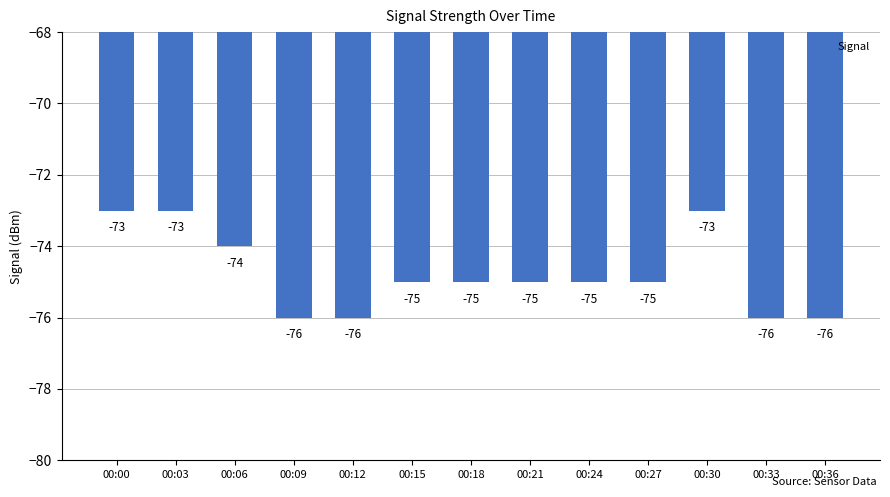

What is the sum of the values at 00:33 and 00:27?

-151